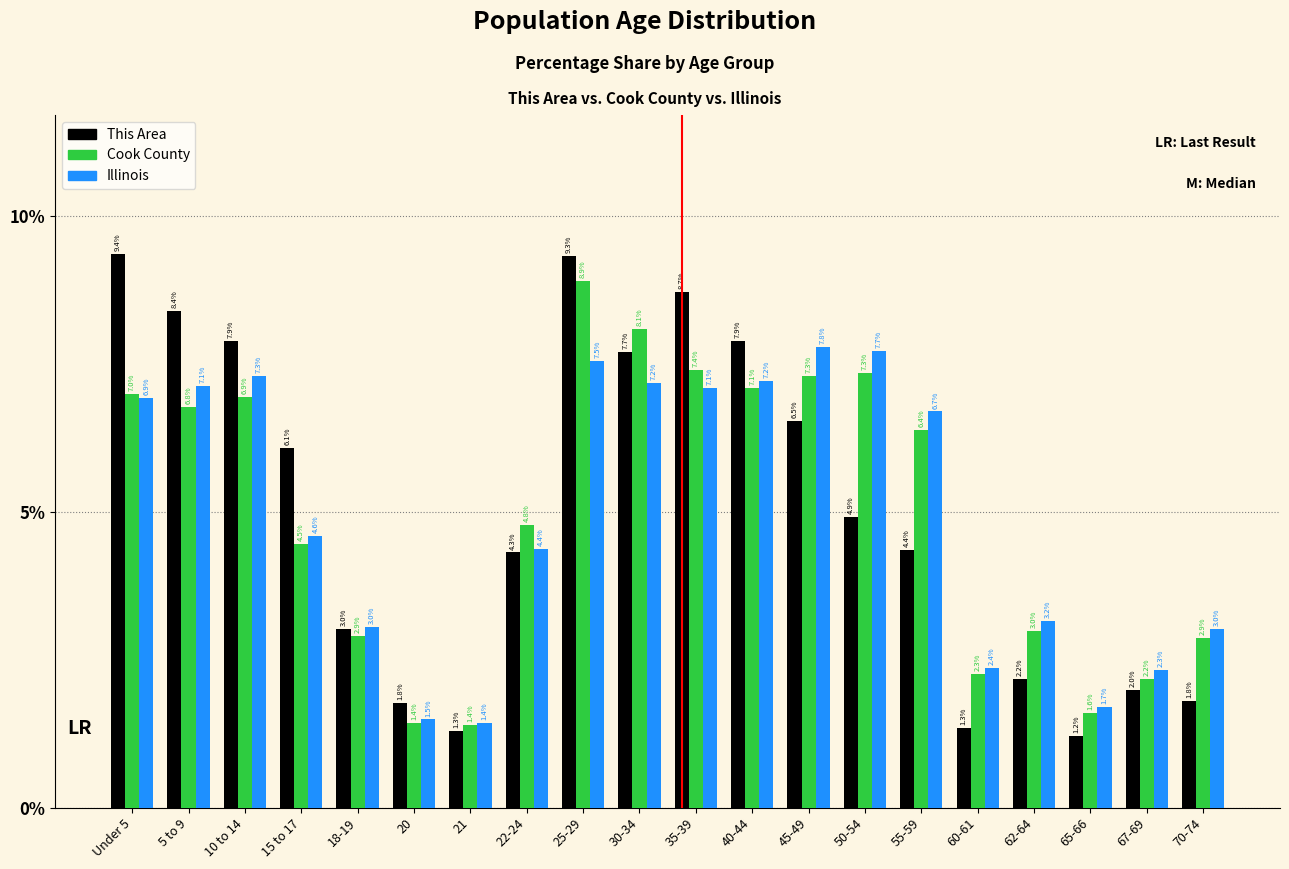

Reading left to right, what are all the values shown in this chart?

This Area: 9.4	8.4	7.9	6.1	3.0	1.8	1.3	4.3	9.3	7.7	8.7	7.9	6.5	4.9	4.4	1.3	2.2	1.2	2.0	1.8
Cook County: 7.0	6.8	6.9	4.5	2.9	1.4	1.4	4.8	8.9	8.1	7.4	7.1	7.3	7.3	6.4	2.3	3.0	1.6	2.2	2.9
Illinois: 6.9	7.1	7.3	4.6	3.0	1.5	1.4	4.4	7.5	7.2	7.1	7.2	7.8	7.7	6.7	2.4	3.2	1.7	2.3	3.0